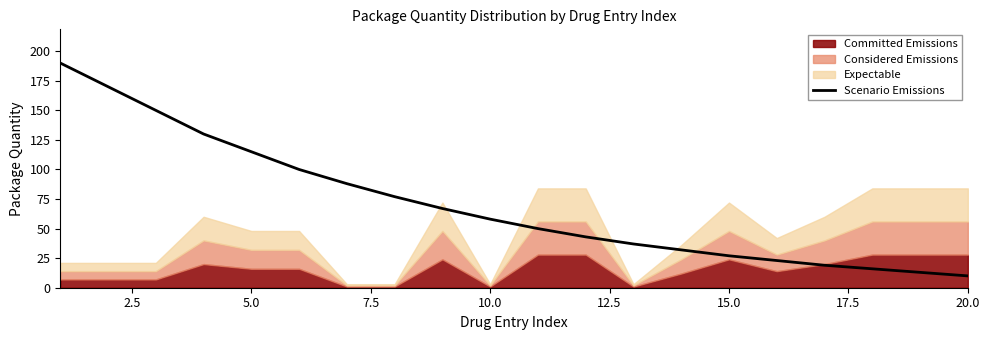

Reading left to right, what are all the values shown in this chart?

190	170	150	130	115	100	88	77	67	58	50	43	37	32	27	23	19	16	13	10